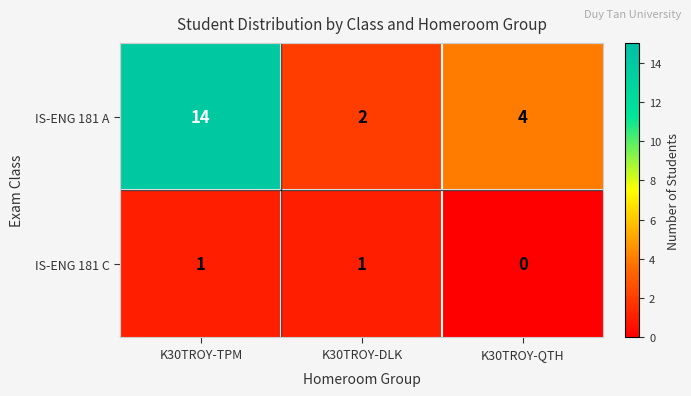

How many data points does each series have?

3